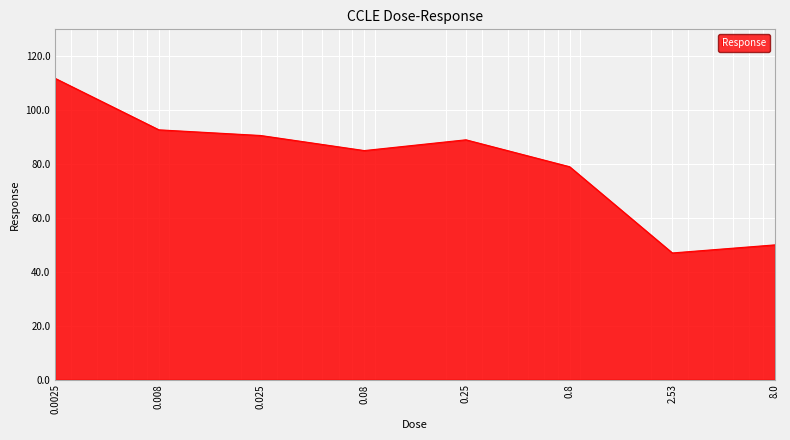

What is the difference between the maximum and minimum values?

64.8